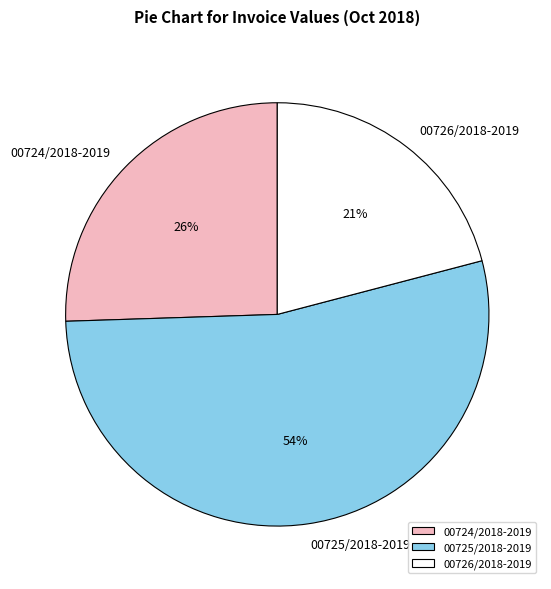

How many slices are in this pie chart?

3